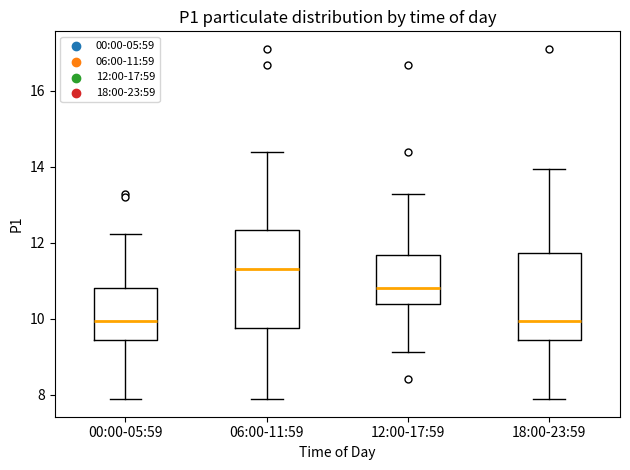

Where is the upper edge of the box for 06:00-11:59 on the y-axis? The values are not printed on the chart, so give them approximately, as read against the axis.

12.4